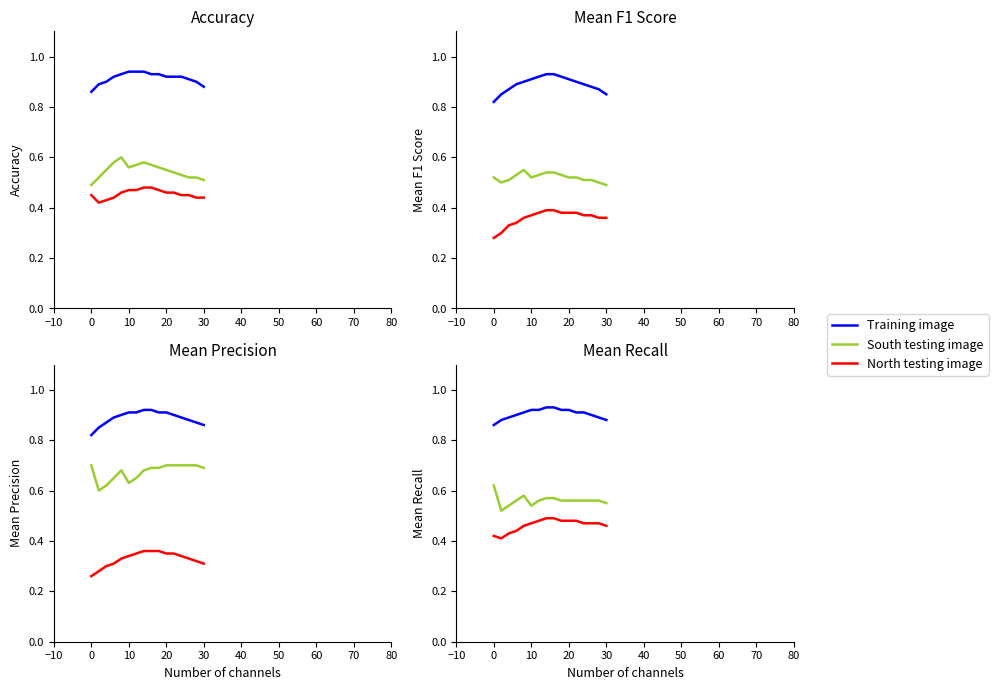

What value does the North testing image series have at 10?

0.5